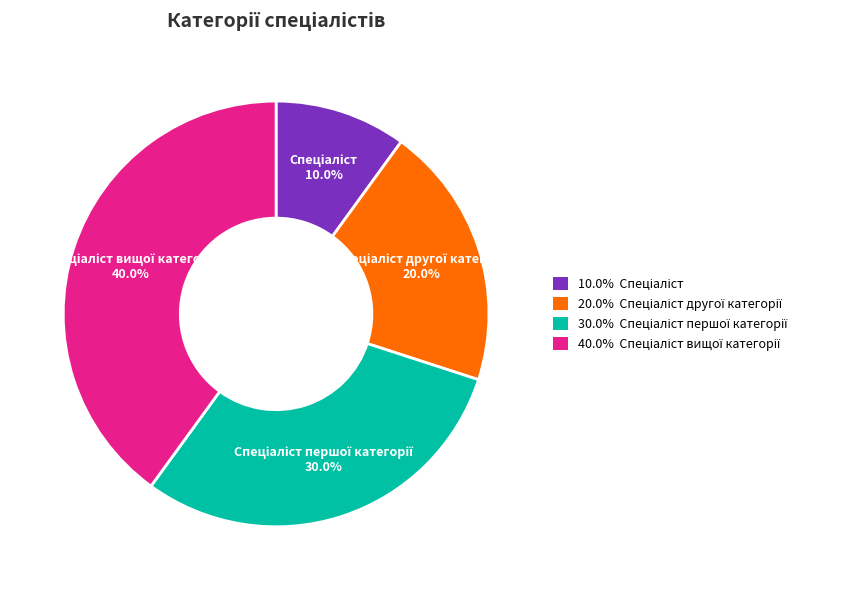

Is there a majority slice in this chart?

No